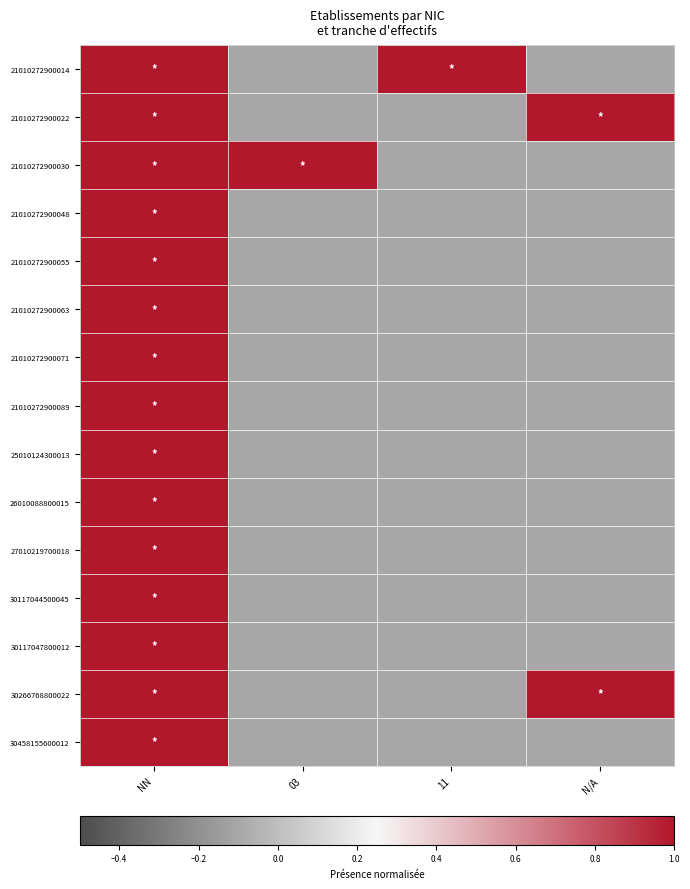

Rank the series at N/A from lowest to highest value.

21010272900014, 21010272900030, 21010272900048, 21010272900055, 21010272900063, 21010272900071, 21010272900089, 25010124300013, 26010088800015, 27010219700018, 30117044500045, 30117047800012, 30458155600012, 21010272900022, 30266768800022